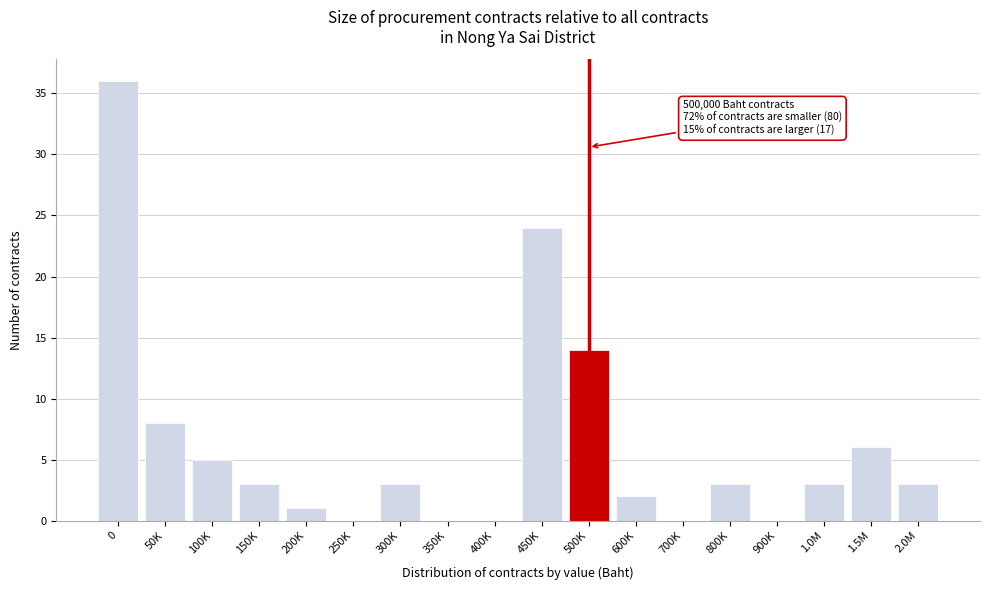

Reading left to right, transcribe all the data shown in this chart.

0=36	50K=8	100K=5	150K=3	200K=1	250K=0	300K=3	350K=0	400K=0	450K=24	500K=14	600K=2	700K=0	800K=3	900K=0	1.0M=3	1.5M=6	2.0M=3